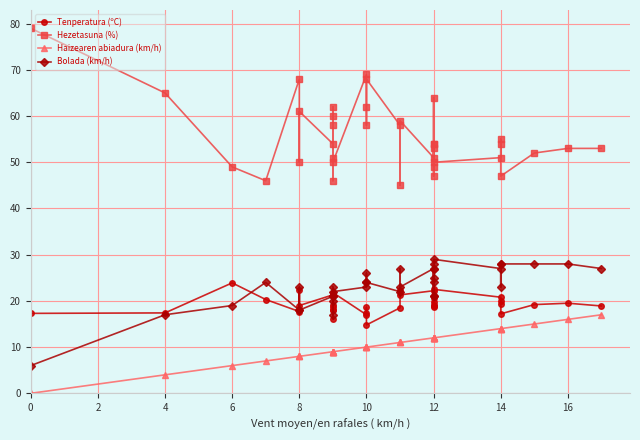

What are all the series names shown in the legend?

Tenperatura (ºC), Hezetasuna (%), Haizearen abiadura (km/h), Bolada (km/h)